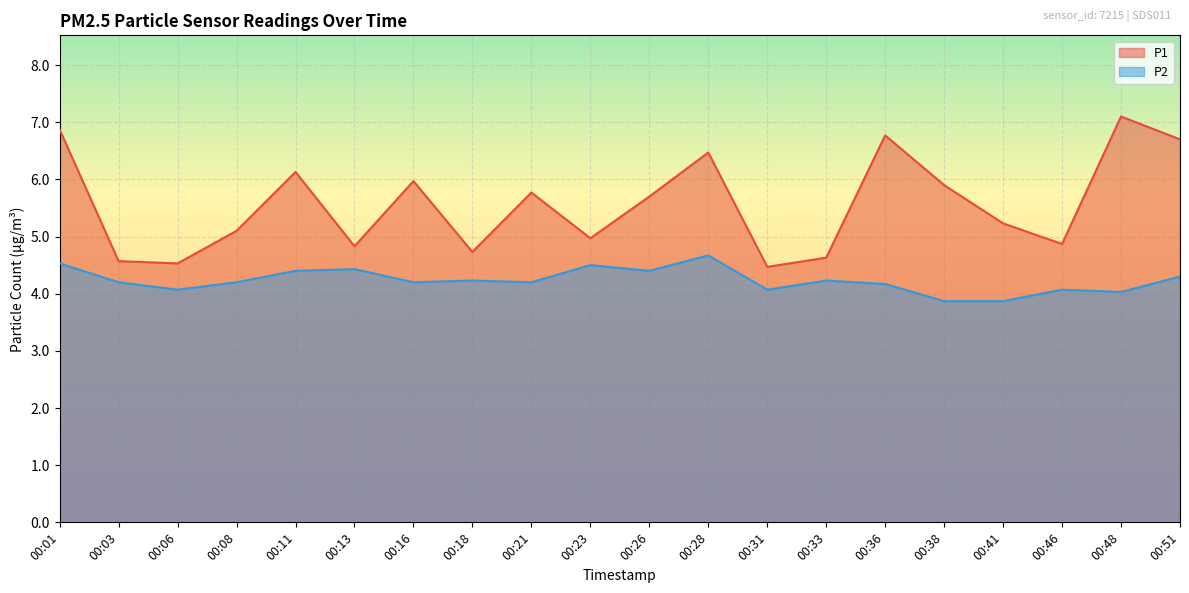

How many values in the P2 series exceed 4?

18